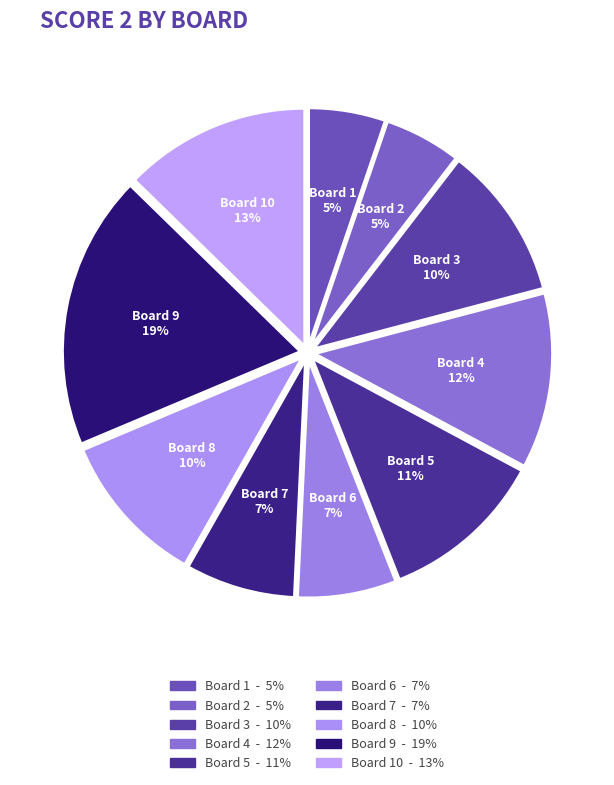

Is the sum of Board 2 and Board 7 greater than half?

No